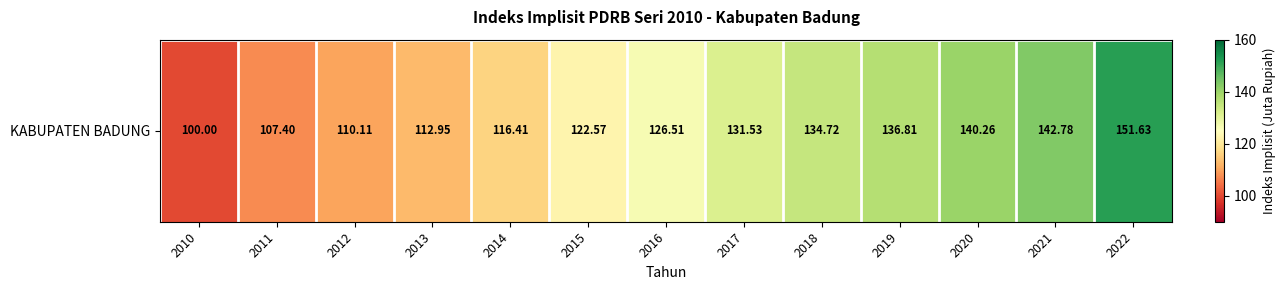

Reading left to right, extract all data points from this chart.

2010=100.0	2011=107.4	2012=110.1	2013=113.0	2014=116.4	2015=122.6	2016=126.5	2017=131.5	2018=134.7	2019=136.8	2020=140.3	2021=142.8	2022=151.6